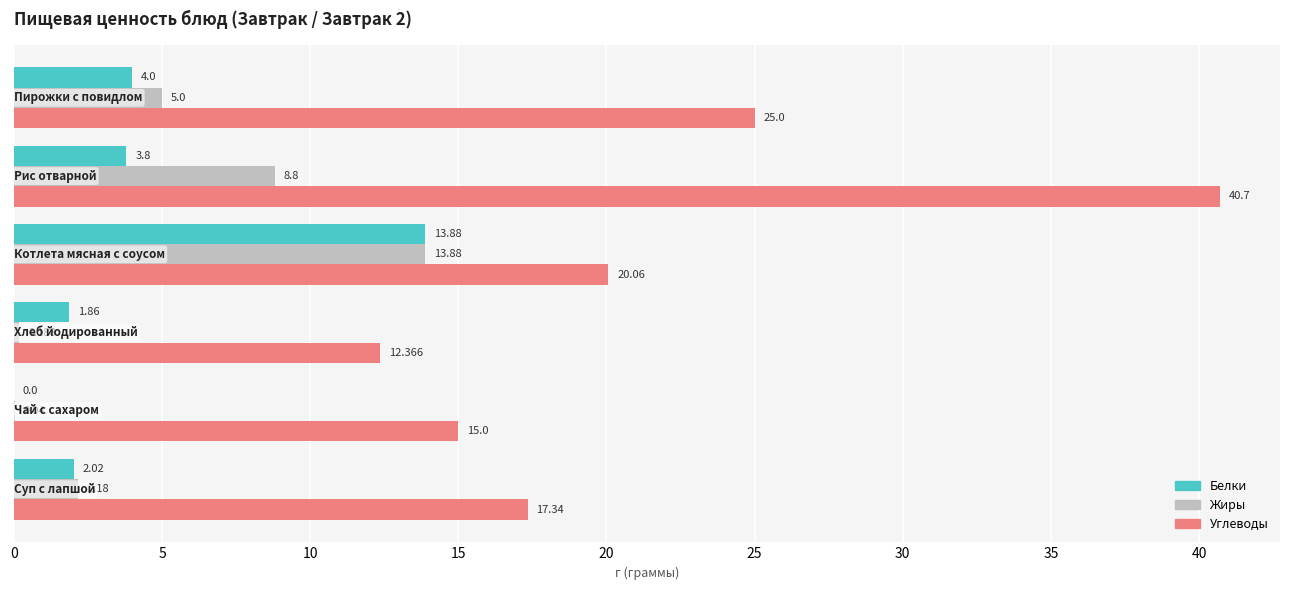

Which series has the largest total across all categories?

Углеводы